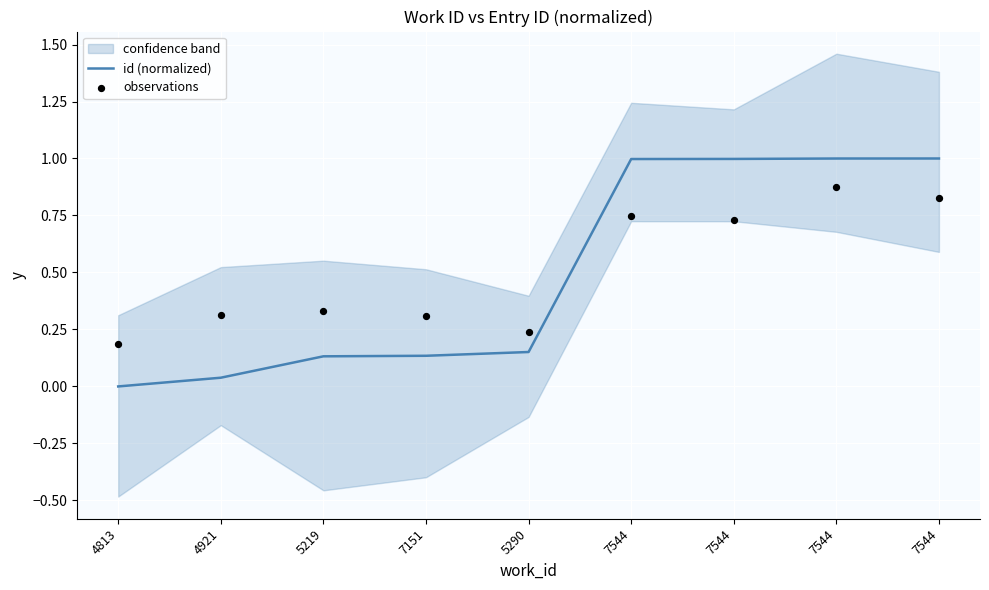

At which category is the sum across all series the highest?

7544